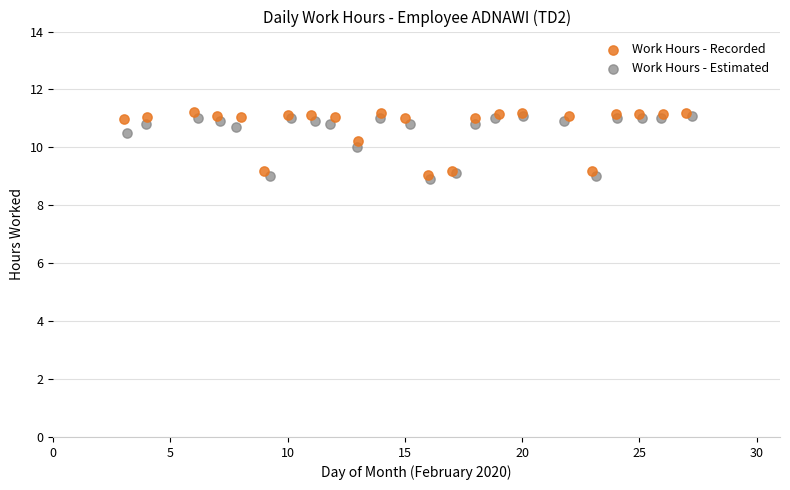

What are all the series names shown in the legend?

Work Hours - Recorded, Work Hours - Estimated